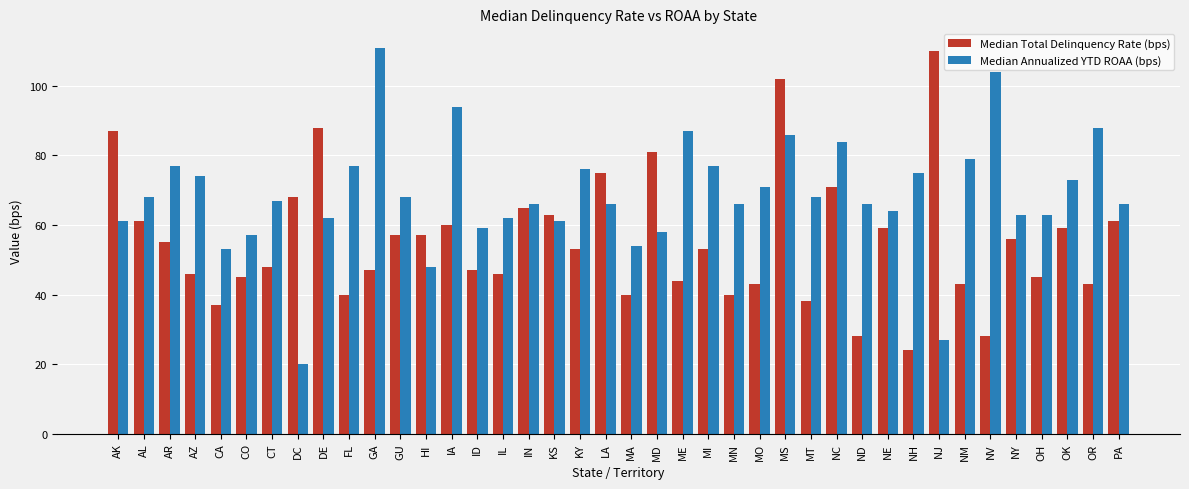

Is the value of Median Annualized YTD ROAA (bps) at OK greater than the value of Median Total Delinquency Rate (bps) at DE?

No